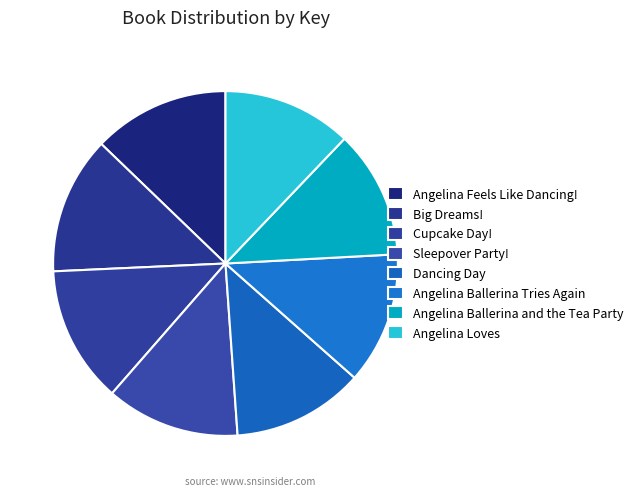

Does any single category account for the majority?

No